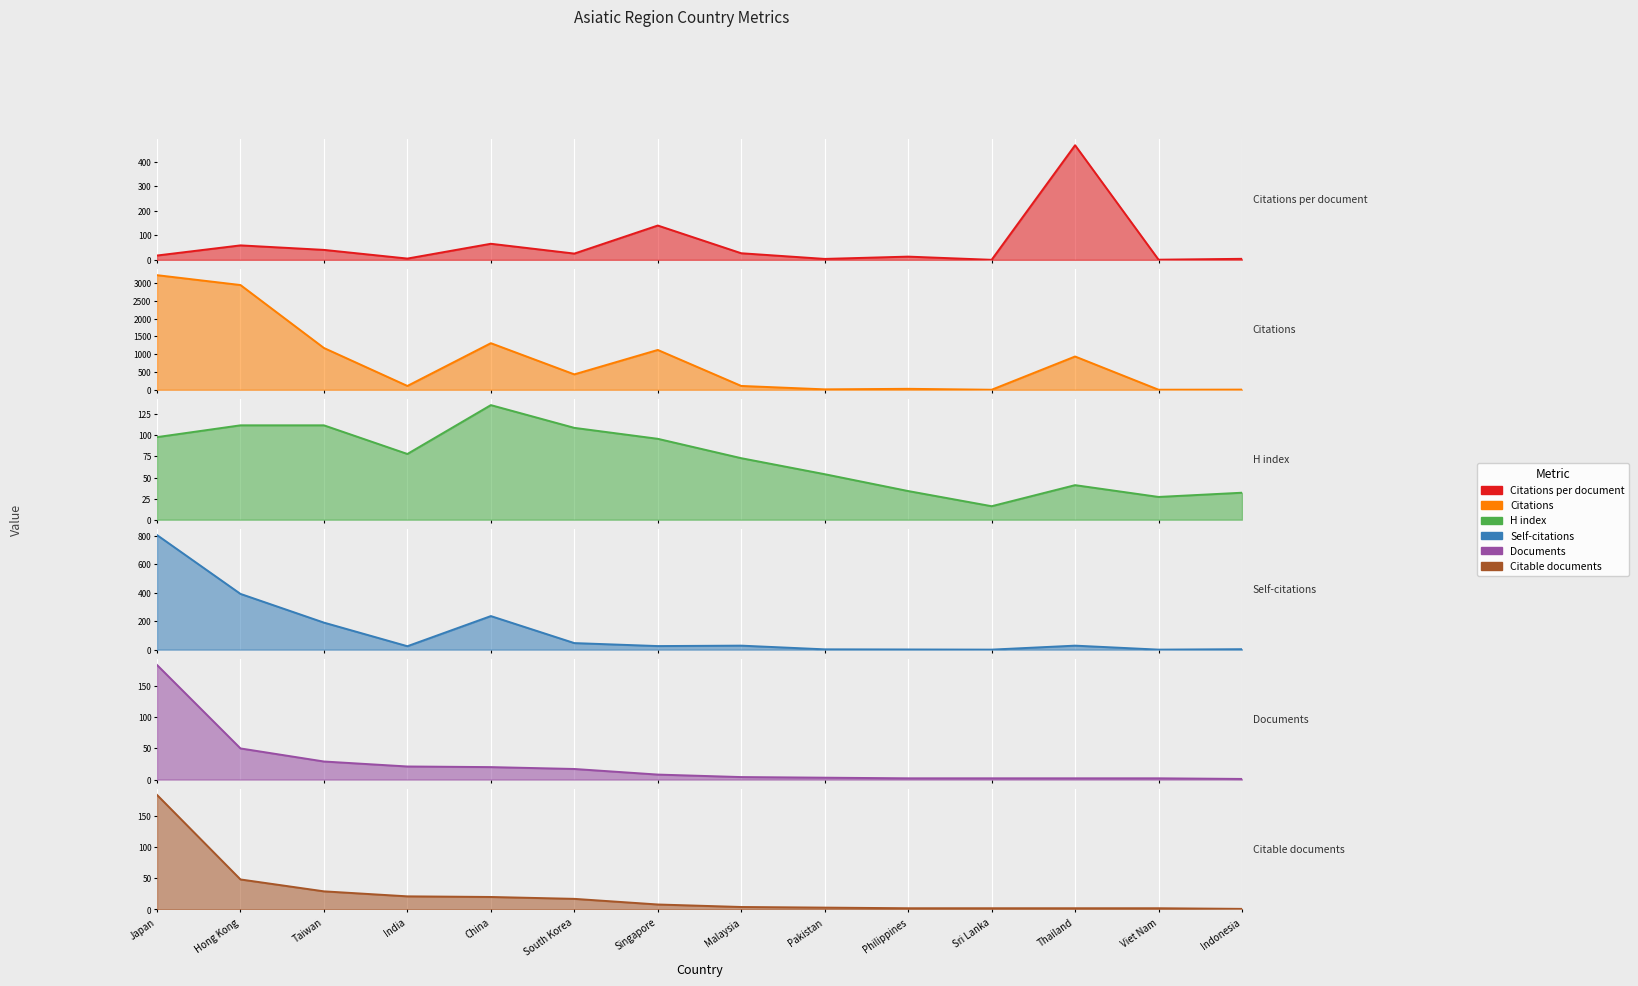

What is the total value across all series at Indonesia?

45.0